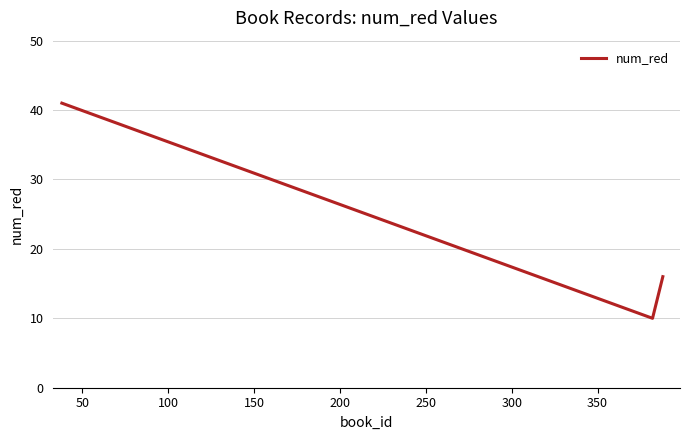

What is the smallest value displayed?

10